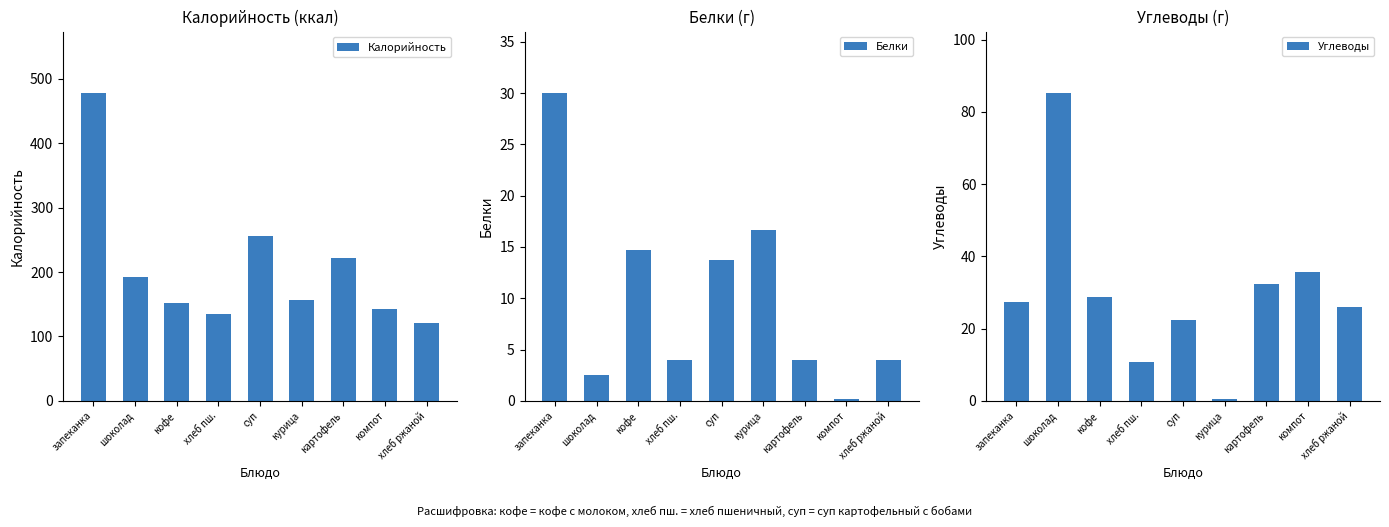

Reading right to left, transcribe all the data shown in this chart.

Калорийность: 121.0	142.0	222.0	156.0	256.0	135.0	152.0	192.0	478.0
Белки: 4.0	0.2	4.0	16.7	13.7	4.0	14.7	2.5	30.0
Углеводы: 26.0	35.8	32.4	0.5	22.3	10.7	28.7	85.2	27.4